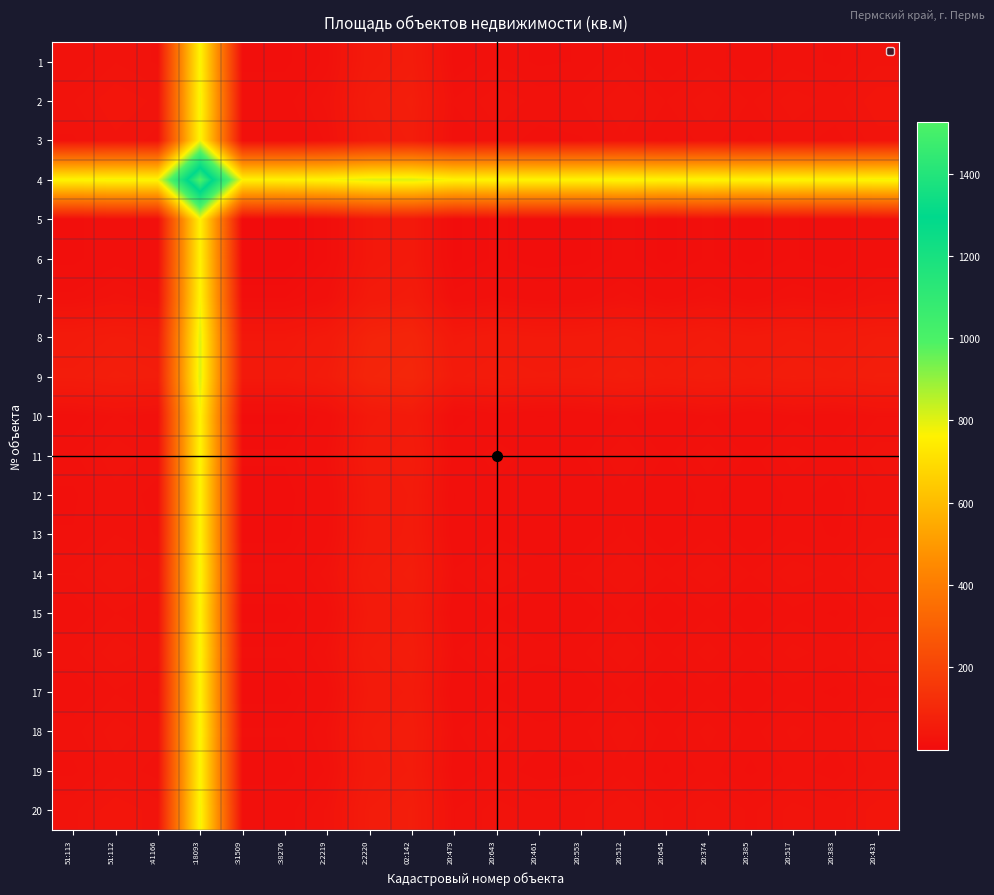

Reading left to right, what are all the values shown in this chart?

1: 51:113=21.0	51:112=26.7	:41166=23.4	:18093=773.0	:31509=10.6	:38276=10.6	2:2219=19.4	2:2220=51.7	02:142=58.0	20:479=15.6	20:643=20.3	20:461=17.2	20:553=18.2	20:512=24.1	20:645=18.2	20:374=23.1	20:385=17.9	20:517=22.9	20:383=20.2	20:431=26.2
2: 51:113=26.7	51:112=32.4	:41166=29.1	:18093=778.7	:31509=16.2	:38276=16.2	2:2219=25.0	2:2220=57.4	02:142=63.8	20:479=21.3	20:643=26.0	20:461=22.9	20:553=23.9	20:512=29.8	20:645=23.9	20:374=28.9	20:385=23.6	20:517=28.5	20:383=25.9	20:431=31.9
3: 51:113=23.4	51:112=29.1	:41166=25.8	:18093=775.4	:31509=13.0	:38276=13.0	2:2219=21.8	2:2220=54.1	02:142=60.4	20:479=18.0	20:643=22.7	20:461=19.6	20:553=20.6	20:512=26.5	20:645=20.6	20:374=25.6	20:385=20.4	20:517=25.2	20:383=22.6	20:431=28.6
4: 51:113=773.0	51:112=778.7	:41166=775.4	:18093=1524.9	:31509=762.5	:38276=762.5	2:2219=771.3	2:2220=803.7	02:142=810.0	20:479=767.6	20:643=772.2	20:461=769.2	20:553=770.2	20:512=776.0	20:645=770.2	20:374=775.1	20:385=769.9	20:517=774.8	20:383=772.2	20:431=778.2
5: 51:113=10.6	51:112=16.2	:41166=13.0	:18093=762.5	:31509=0.1	:38276=0.1	2:2219=8.9	2:2220=41.2	02:142=47.6	20:479=5.1	20:643=9.9	20:461=6.8	20:553=7.8	20:512=13.6	20:645=7.8	20:374=12.7	20:385=7.5	20:517=12.4	20:383=9.8	20:431=15.8
6: 51:113=10.6	51:112=16.2	:41166=13.0	:18093=762.5	:31509=0.1	:38276=0.1	2:2219=8.9	2:2220=41.2	02:142=47.6	20:479=5.1	20:643=9.9	20:461=6.8	20:553=7.8	20:512=13.6	20:645=7.8	20:374=12.7	20:385=7.5	20:517=12.4	20:383=9.8	20:431=15.8
7: 51:113=19.4	51:112=25.0	:41166=21.8	:18093=771.3	:31509=8.9	:38276=8.9	2:2219=17.7	2:2220=50.1	02:142=56.4	20:479=13.9	20:643=18.6	20:461=15.6	20:553=16.6	20:512=22.4	20:645=16.6	20:374=21.5	20:385=16.3	20:517=21.2	20:383=18.5	20:431=24.6
8: 51:113=51.7	51:112=57.4	:41166=54.1	:18093=803.7	:31509=41.2	:38276=41.2	2:2219=50.1	2:2220=82.4	02:142=88.8	20:479=46.3	20:643=51.0	20:461=48.0	20:553=48.9	20:512=54.8	20:645=48.9	20:374=53.9	20:385=48.7	20:517=53.6	20:383=50.9	20:431=57.0
9: 51:113=58.0	51:112=63.8	:41166=60.4	:18093=810.0	:31509=47.6	:38276=47.6	2:2219=56.4	2:2220=88.8	02:142=95.1	20:479=52.6	20:643=57.3	20:461=54.3	20:553=55.2	20:512=61.1	20:645=55.2	20:374=60.2	20:385=55.0	20:517=59.9	20:383=57.2	20:431=63.3
10: 51:113=15.6	51:112=21.3	:41166=18.0	:18093=767.6	:31509=5.1	:38276=5.1	2:2219=13.9	2:2220=46.3	02:142=52.6	20:479=10.2	20:643=14.9	20:461=11.8	20:553=12.8	20:512=18.6	20:645=12.8	20:374=17.8	20:385=12.6	20:517=17.4	20:383=14.8	20:431=20.9
11: 51:113=20.3	51:112=26.0	:41166=22.7	:18093=772.2	:31509=9.9	:38276=9.9	2:2219=18.6	2:2220=51.0	02:142=57.3	20:479=14.9	20:643=19.6	20:461=16.6	20:553=17.5	20:512=23.4	20:645=17.5	20:374=22.5	20:385=17.2	20:517=22.1	20:383=19.5	20:431=25.6
12: 51:113=17.2	51:112=22.9	:41166=19.6	:18093=769.2	:31509=6.8	:38276=6.8	2:2219=15.6	2:2220=48.0	02:142=54.3	20:479=11.8	20:643=16.6	20:461=13.5	20:553=14.4	20:512=20.3	20:645=14.4	20:374=19.4	20:385=14.2	20:517=19.1	20:383=16.4	20:431=22.5
13: 51:113=18.2	51:112=23.9	:41166=20.6	:18093=770.2	:31509=7.8	:38276=7.8	2:2219=16.6	2:2220=48.9	02:142=55.2	20:479=12.8	20:643=17.5	20:461=14.4	20:553=15.4	20:512=21.2	20:645=15.4	20:374=20.4	20:385=15.2	20:517=20.1	20:383=17.4	20:431=23.4
14: 51:113=24.1	51:112=29.8	:41166=26.5	:18093=776.0	:31509=13.6	:38276=13.6	2:2219=22.4	2:2220=54.8	02:142=61.1	20:479=18.6	20:643=23.4	20:461=20.3	20:553=21.2	20:512=27.1	20:645=21.2	20:374=26.2	20:385=21.0	20:517=25.9	20:383=23.2	20:431=29.3
15: 51:113=18.2	51:112=23.9	:41166=20.6	:18093=770.2	:31509=7.8	:38276=7.8	2:2219=16.6	2:2220=48.9	02:142=55.2	20:479=12.8	20:643=17.5	20:461=14.4	20:553=15.4	20:512=21.2	20:645=15.4	20:374=20.4	20:385=15.2	20:517=20.1	20:383=17.4	20:431=23.4
16: 51:113=23.1	51:112=28.9	:41166=25.6	:18093=775.1	:31509=12.7	:38276=12.7	2:2219=21.5	2:2220=53.9	02:142=60.2	20:479=17.8	20:643=22.5	20:461=19.4	20:553=20.4	20:512=26.2	20:645=20.4	20:374=25.3	20:385=20.1	20:517=25.0	20:383=22.4	20:431=28.4
17: 51:113=17.9	51:112=23.6	:41166=20.4	:18093=769.9	:31509=7.5	:38276=7.5	2:2219=16.3	2:2220=48.7	02:142=55.0	20:479=12.6	20:643=17.2	20:461=14.2	20:553=15.2	20:512=21.0	20:645=15.2	20:374=20.1	20:385=14.9	20:517=19.8	20:383=17.1	20:431=23.2
18: 51:113=22.9	51:112=28.5	:41166=25.2	:18093=774.8	:31509=12.4	:38276=12.4	2:2219=21.2	2:2220=53.6	02:142=59.9	20:479=17.4	20:643=22.1	20:461=19.1	20:553=20.1	20:512=25.9	20:645=20.1	20:374=25.0	20:385=19.8	20:517=24.7	20:383=22.0	20:431=28.1
19: 51:113=20.2	51:112=25.9	:41166=22.6	:18093=772.2	:31509=9.8	:38276=9.8	2:2219=18.5	2:2220=50.9	02:142=57.2	20:479=14.8	20:643=19.5	20:461=16.4	20:553=17.4	20:512=23.2	20:645=17.4	20:374=22.4	20:385=17.1	20:517=22.0	20:383=19.4	20:431=25.4
20: 51:113=26.2	51:112=31.9	:41166=28.6	:18093=778.2	:31509=15.8	:38276=15.8	2:2219=24.6	2:2220=57.0	02:142=63.3	20:479=20.9	20:643=25.6	20:461=22.5	20:553=23.4	20:512=29.3	20:645=23.4	20:374=28.4	20:385=23.2	20:517=28.1	20:383=25.4	20:431=31.5